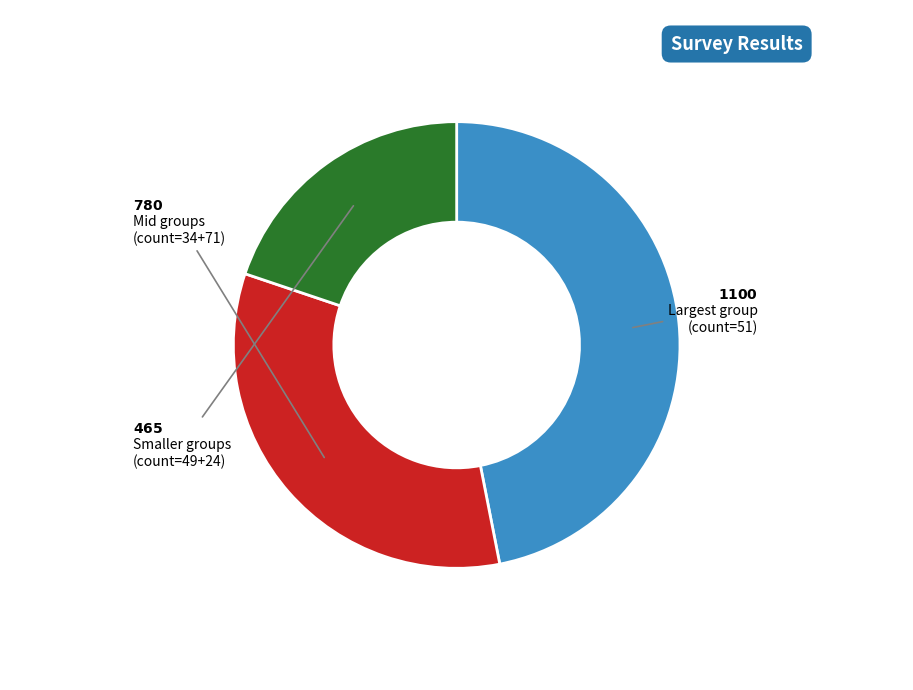

Does any single category account for the majority?

No